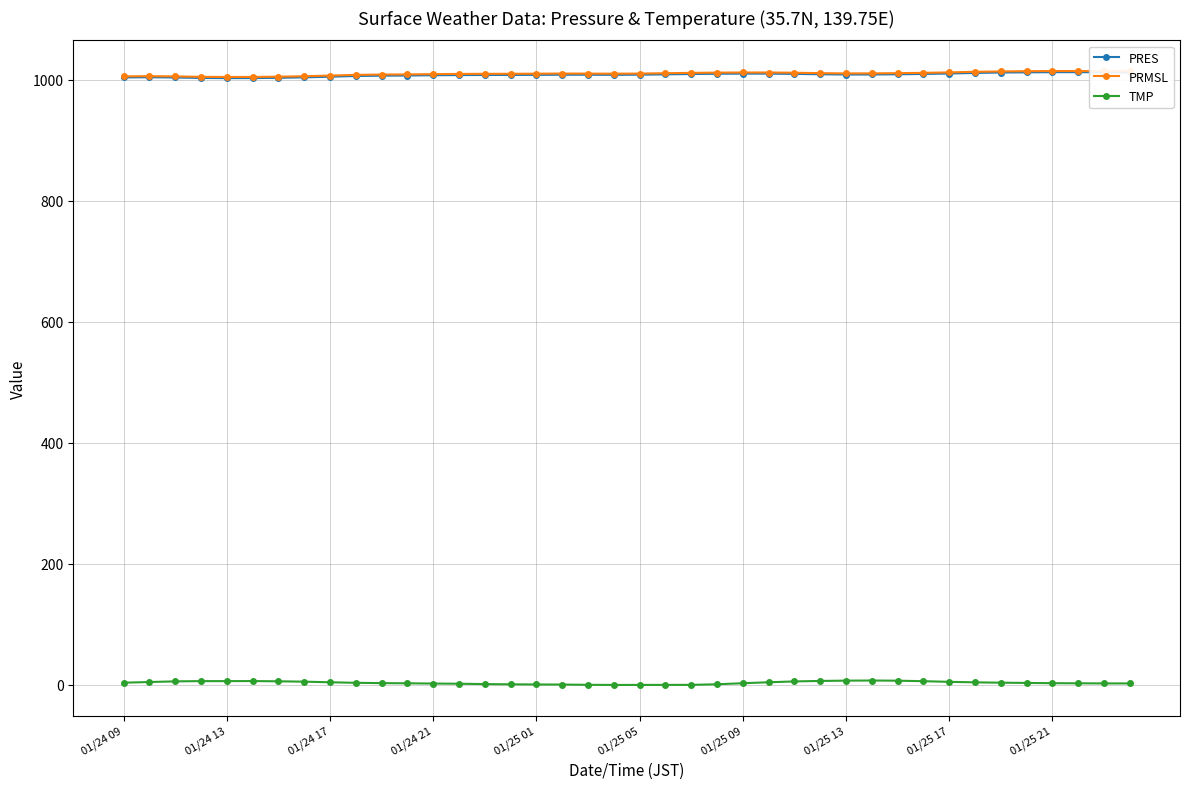

At how many categories does at least one series exceed 911?

40